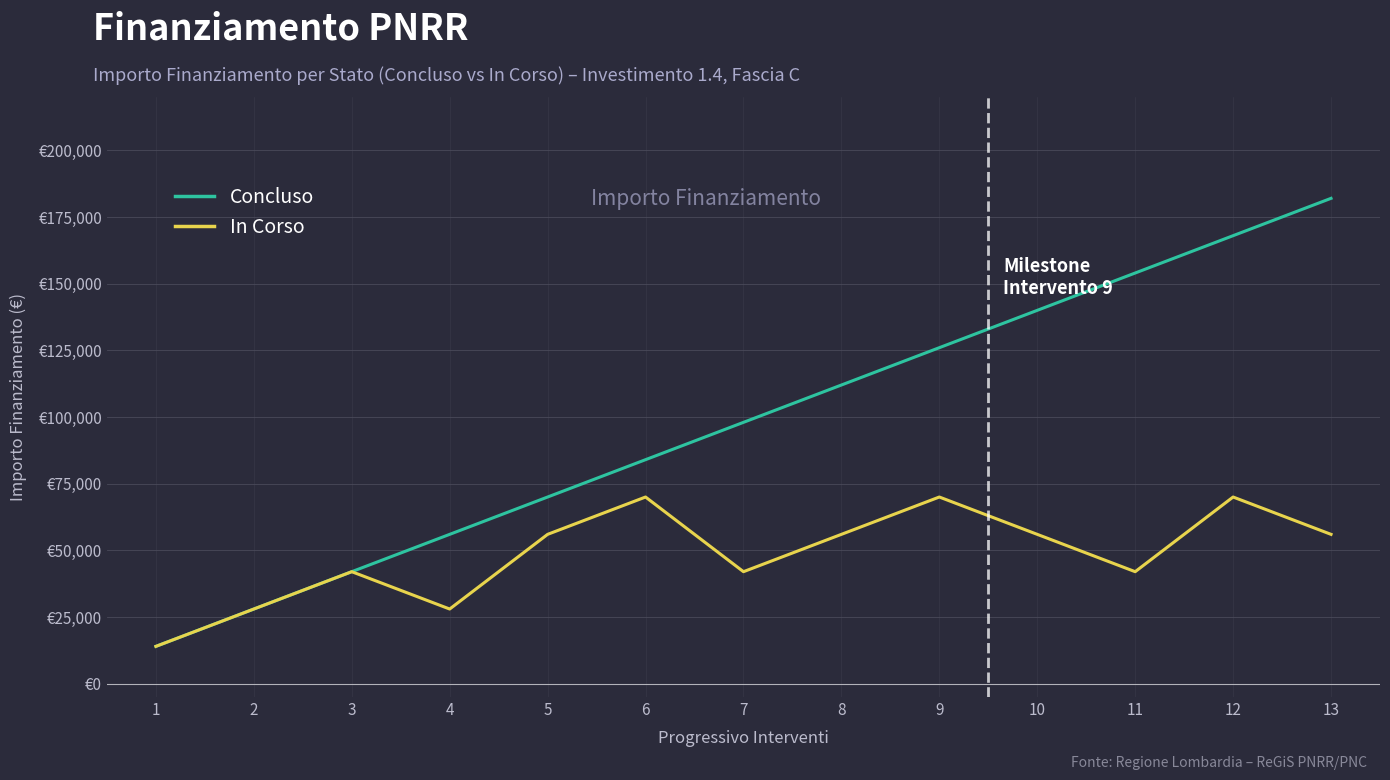

At which category is the sum across all series the highest?

12